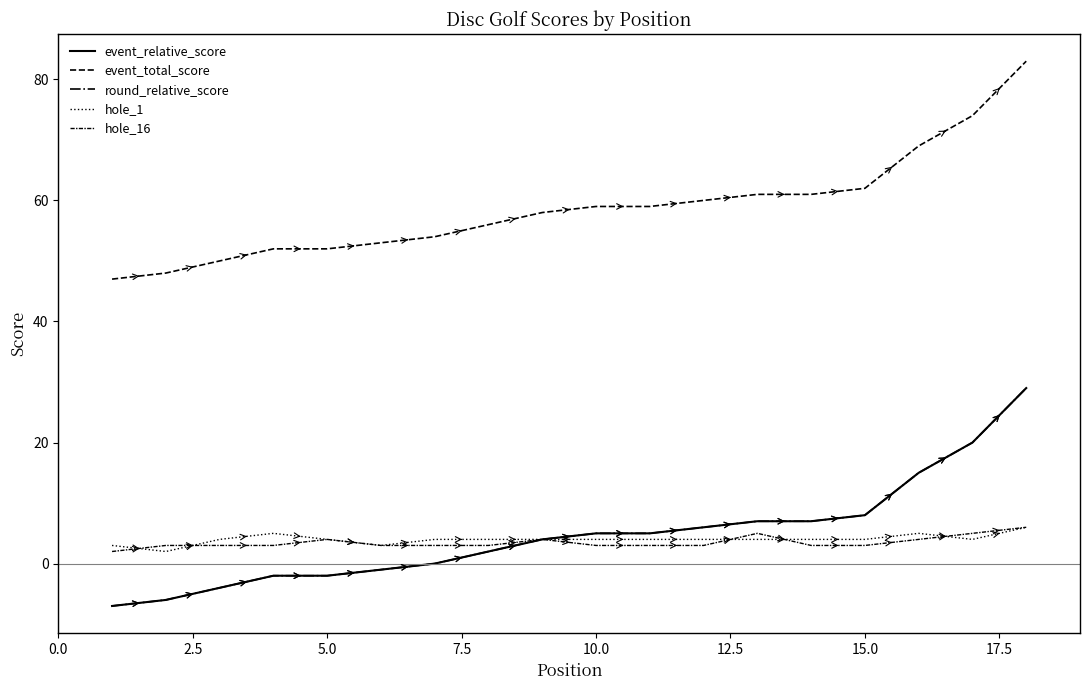

Which series has the largest range (max minus min)?

event_relative_score